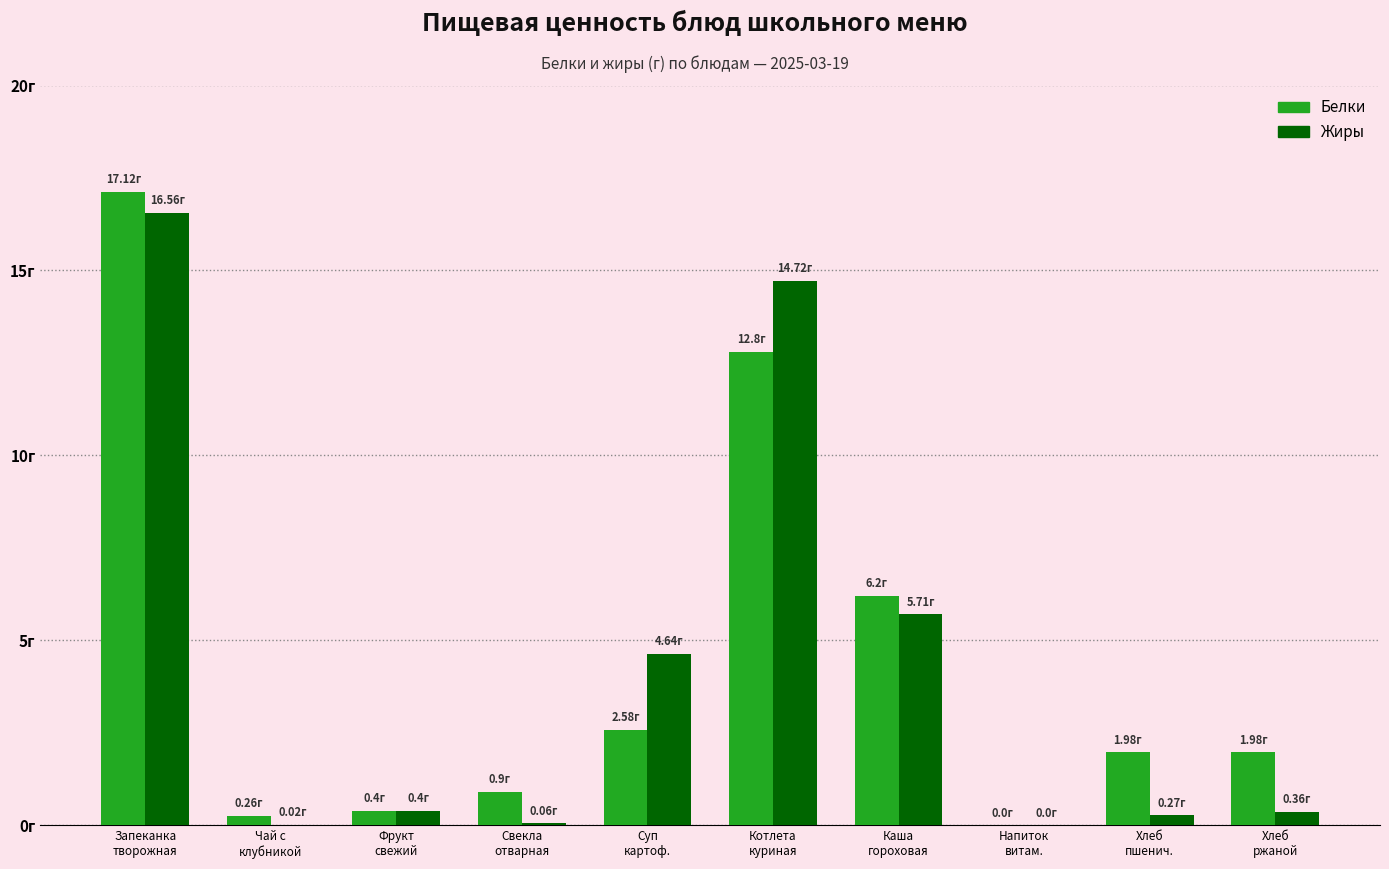

Is the value of Белки at Напиток
витам. greater than the value of Жиры at Каша
гороховая?

No